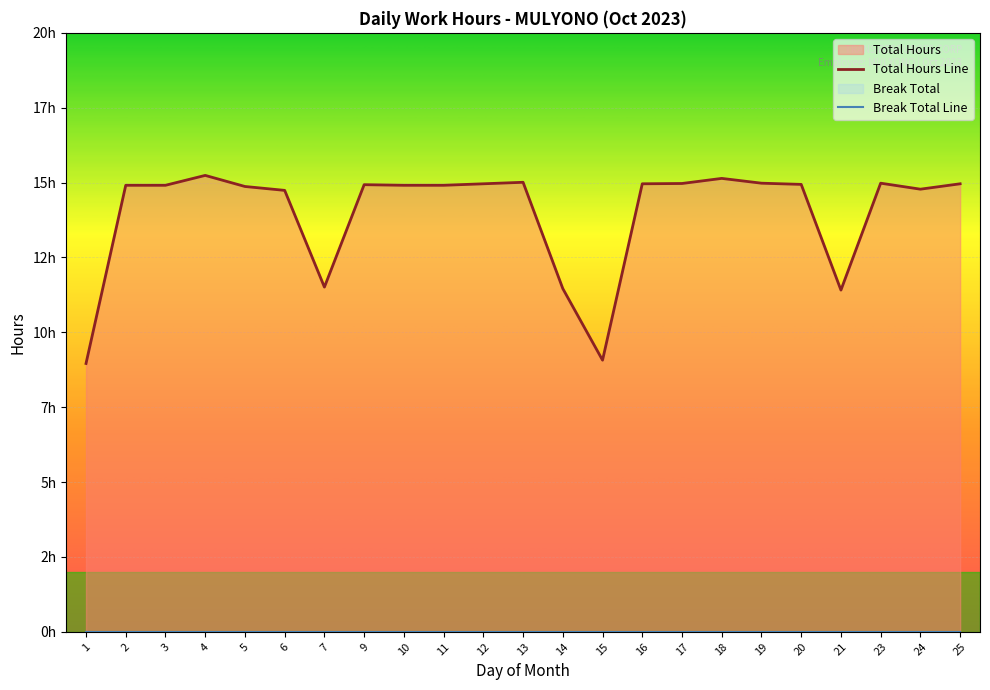

Where is the data nearest to the value 12?

7